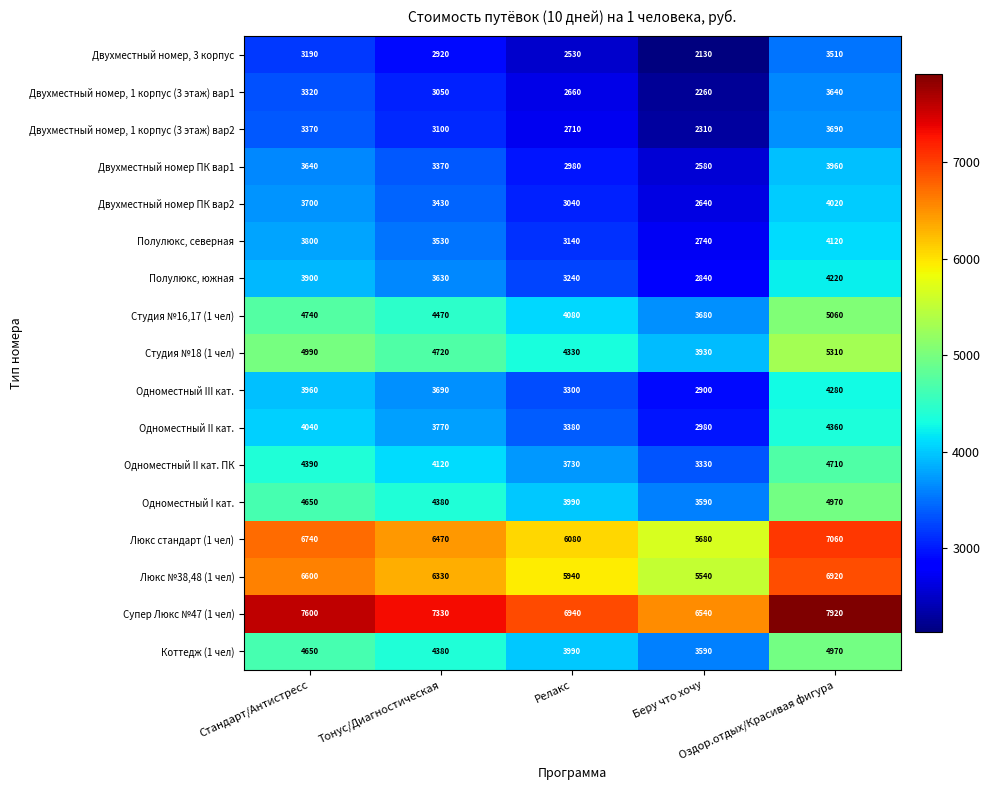

Count the Одноместный II кат. values in the range 3380 to 4040.

3